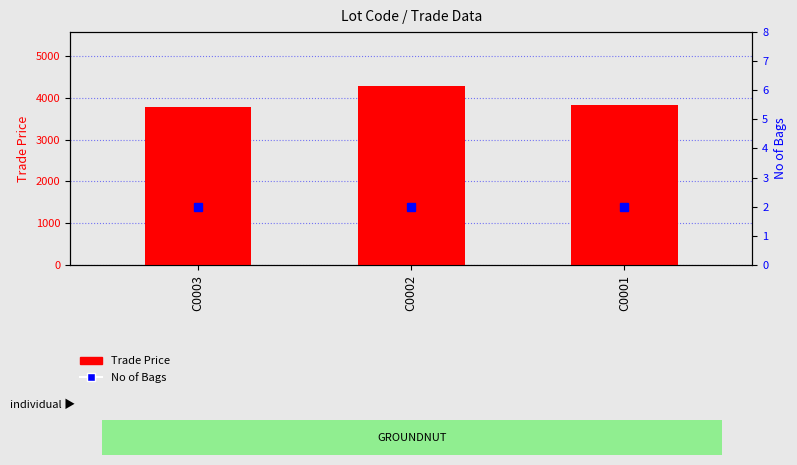

Reading right to left, what are all the values shown in this chart?

Trade Price: 3840	4290	3790
No of Bags: 2	2	2